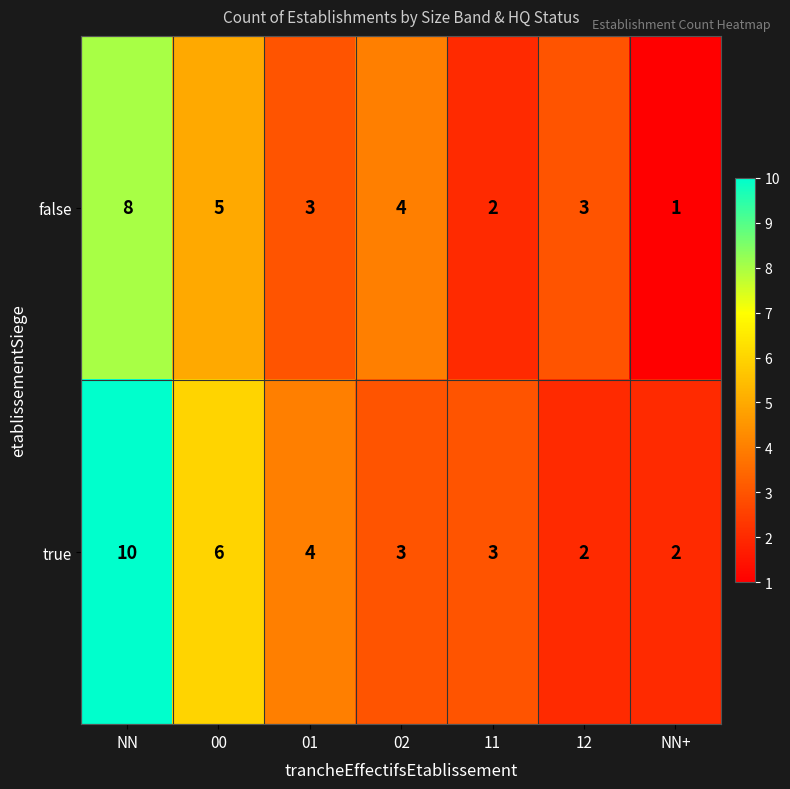

Where is true nearest to the value 6?

00